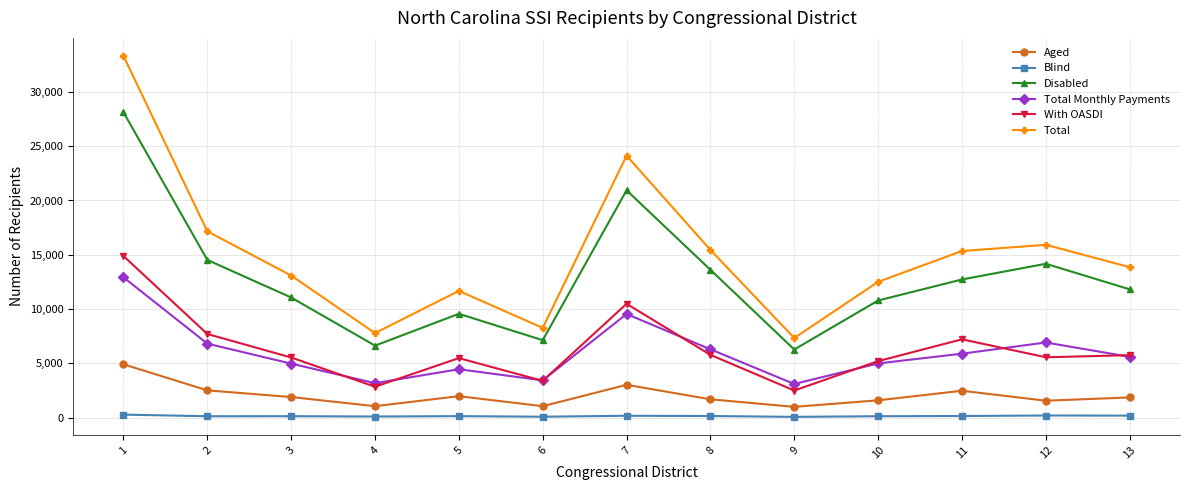

The value of Disabled at 3 is 2458. True or false?

False